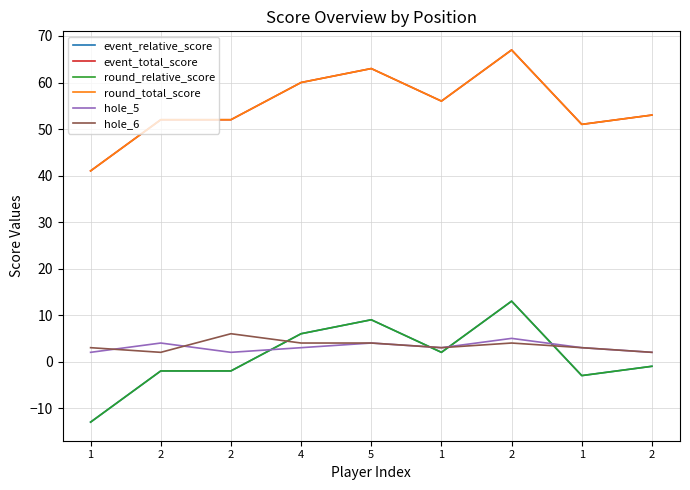

Reading right to left, extract all data points from this chart.

event_relative_score: 2=-1	1=-3	2=13	1=2	5=9	4=6	2=-2	2=-2	1=-13
event_total_score: 2=53	1=51	2=67	1=56	5=63	4=60	2=52	2=52	1=41
round_relative_score: 2=-1	1=-3	2=13	1=2	5=9	4=6	2=-2	2=-2	1=-13
round_total_score: 2=53	1=51	2=67	1=56	5=63	4=60	2=52	2=52	1=41
hole_5: 2=2	1=3	2=5	1=3	5=4	4=3	2=2	2=4	1=2
hole_6: 2=2	1=3	2=4	1=3	5=4	4=4	2=6	2=2	1=3